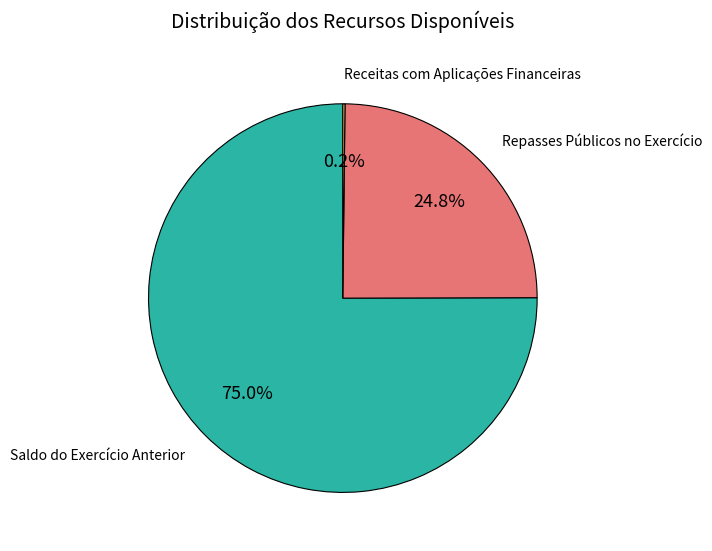

Is there any slice that represents more than half of the pie?

Yes